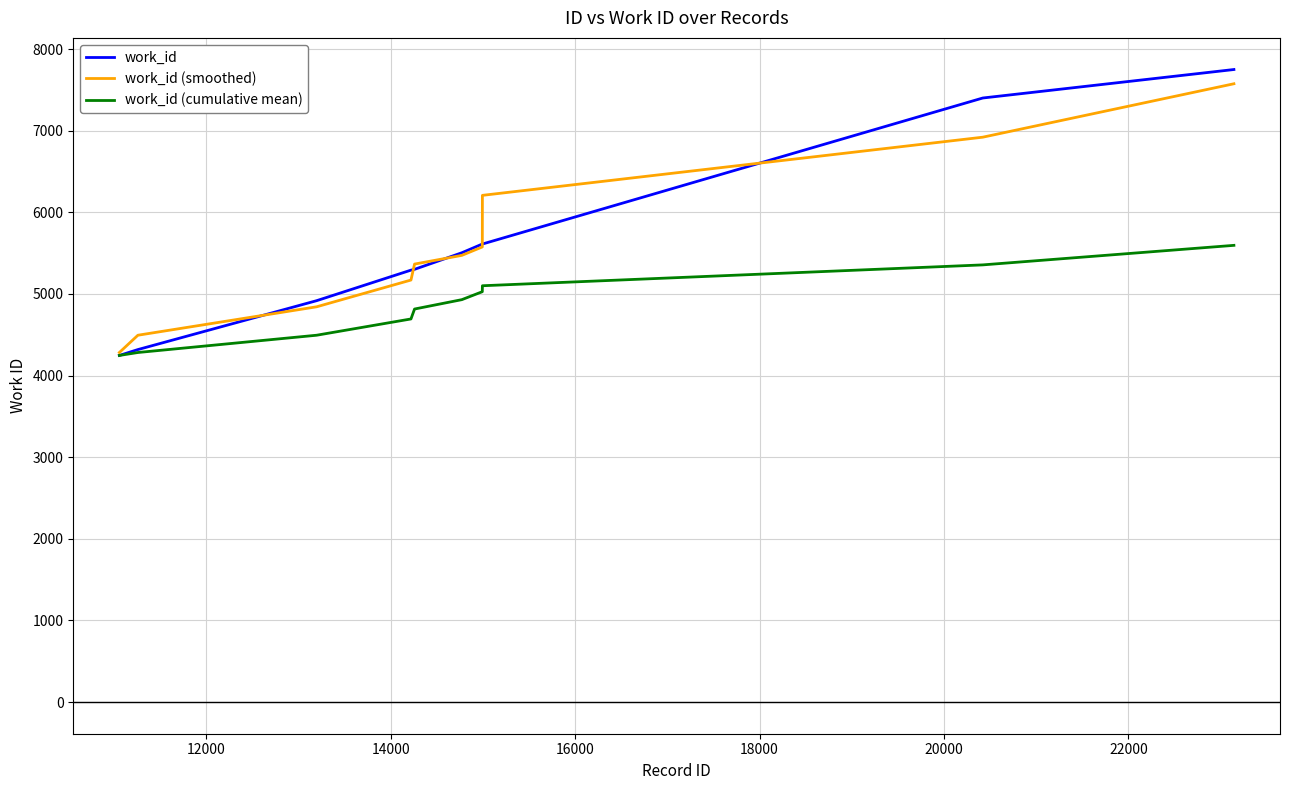

What is the maximum value shown in the chart?

7750.0